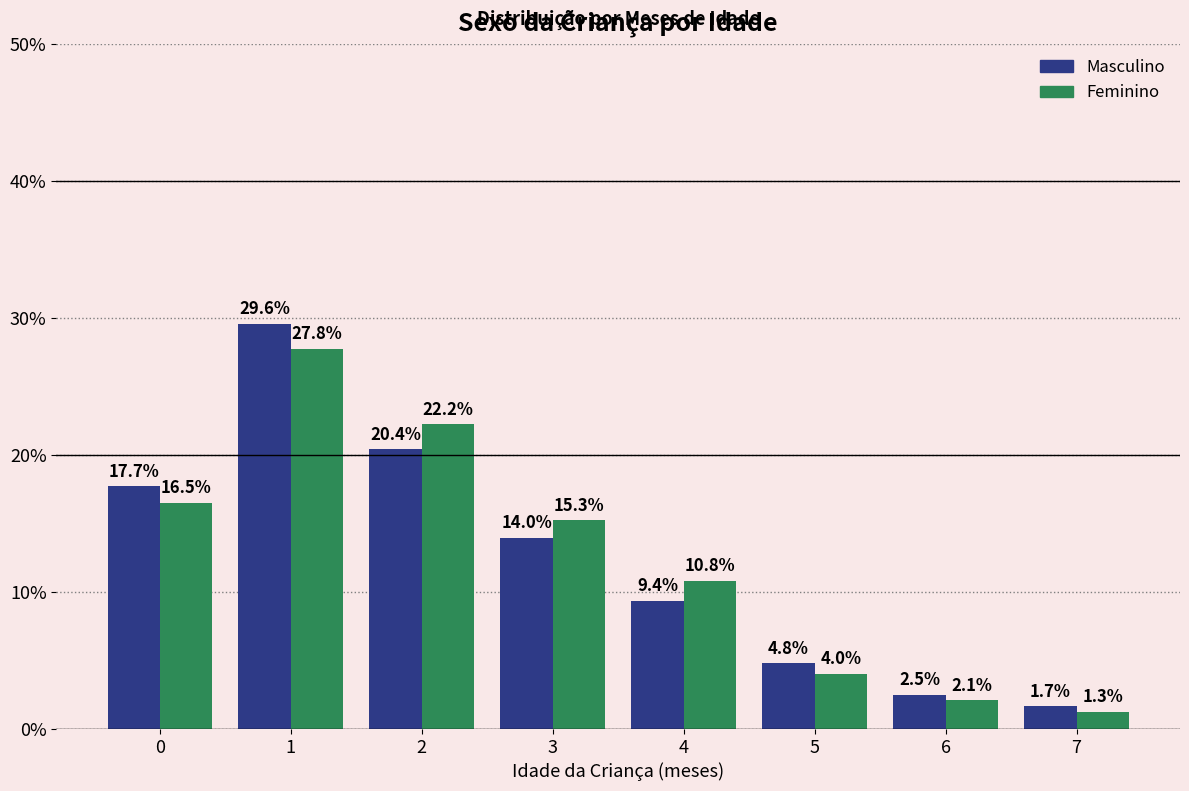

How many categories are shown in the chart?

8